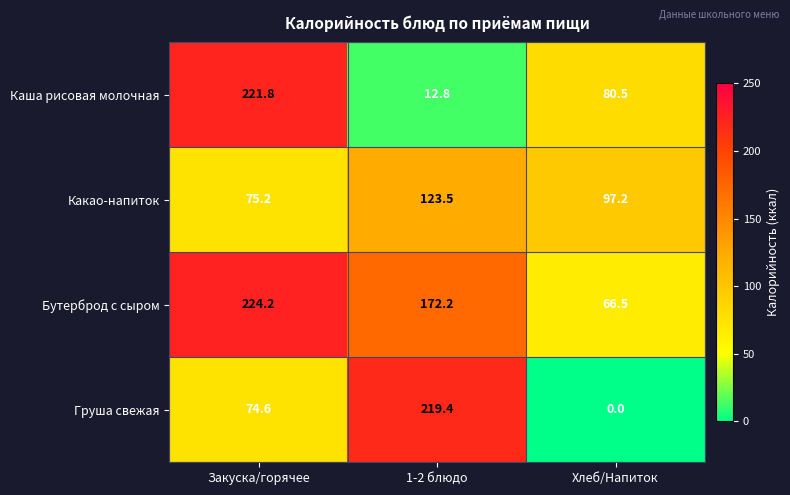

At which category does the chart reach its minimum across all series?

Хлеб/Напиток